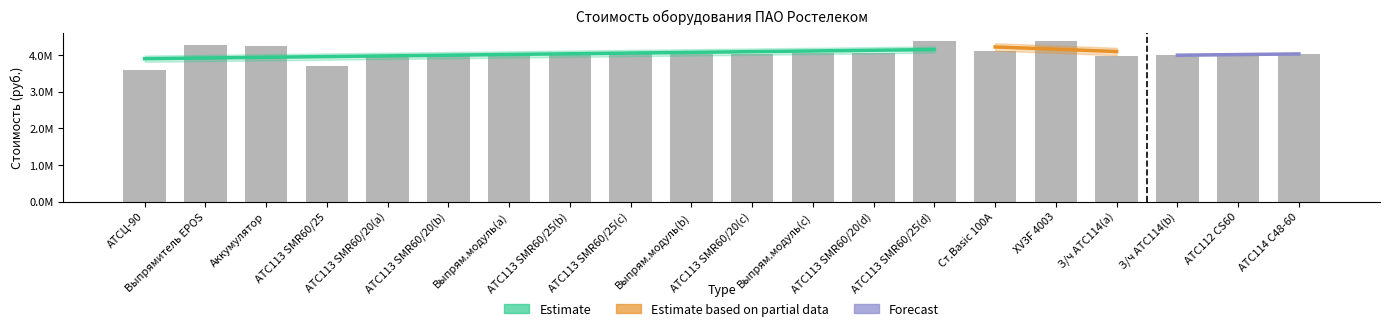

At which category does the chart reach its minimum across all series?

АТСЦ-90